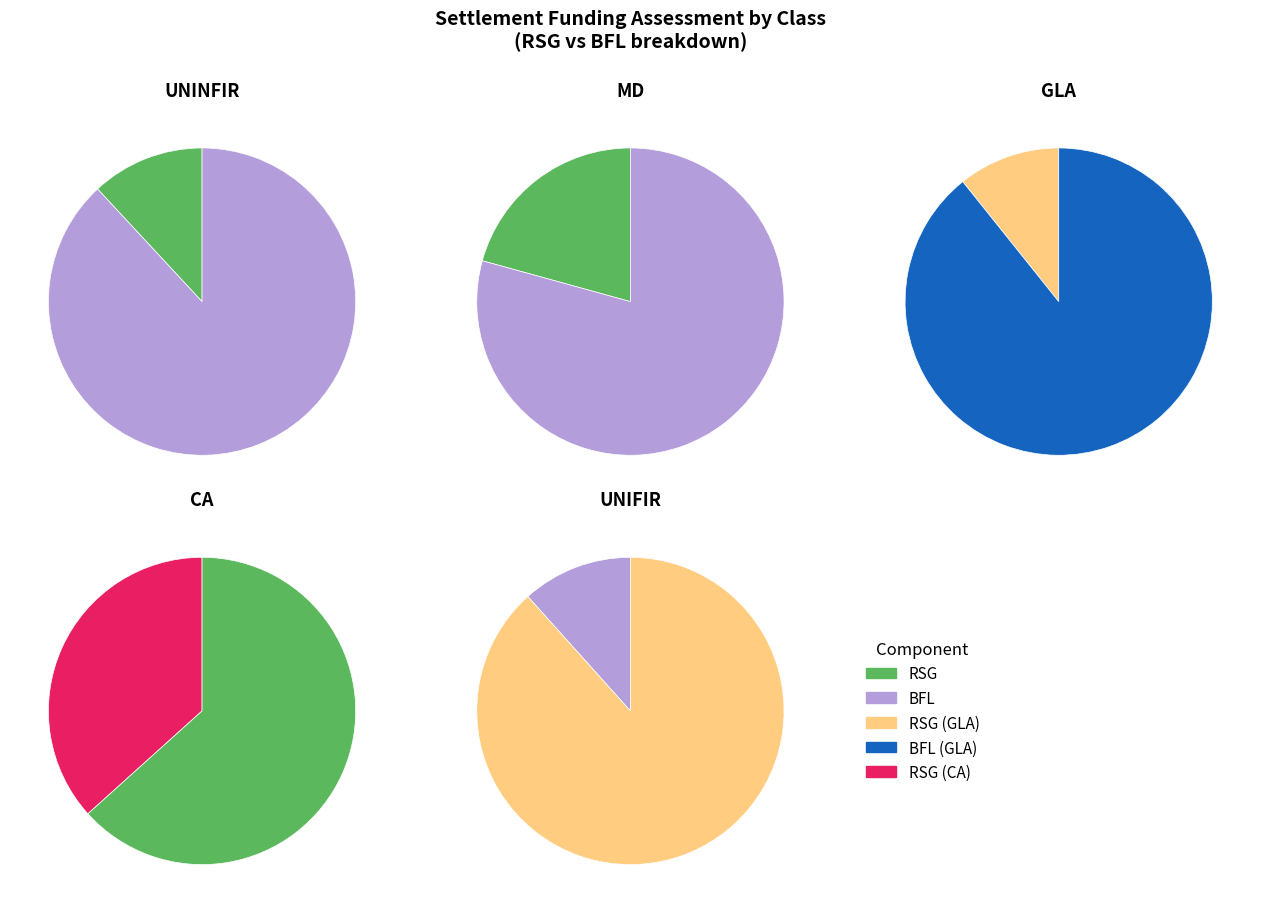

What is the total percentage of MD and CA?

59.7%